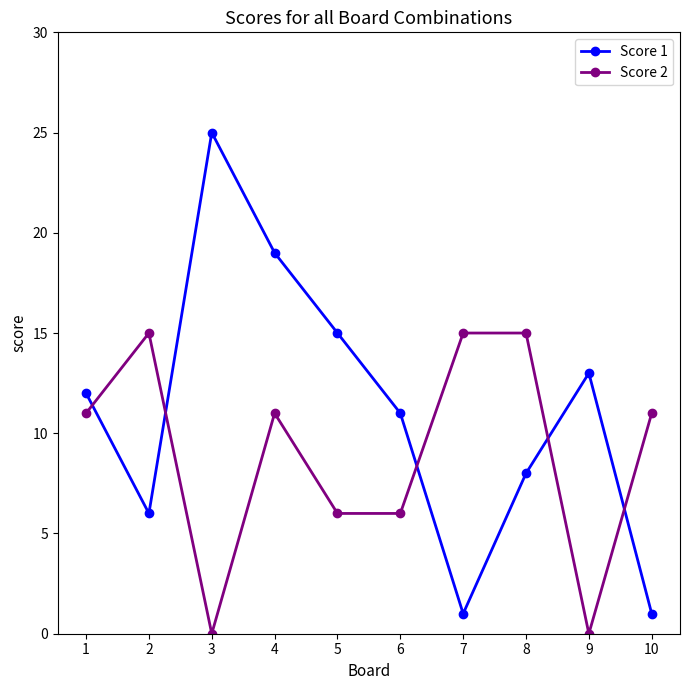

At which category does Score 2 reach its first local valley?

3